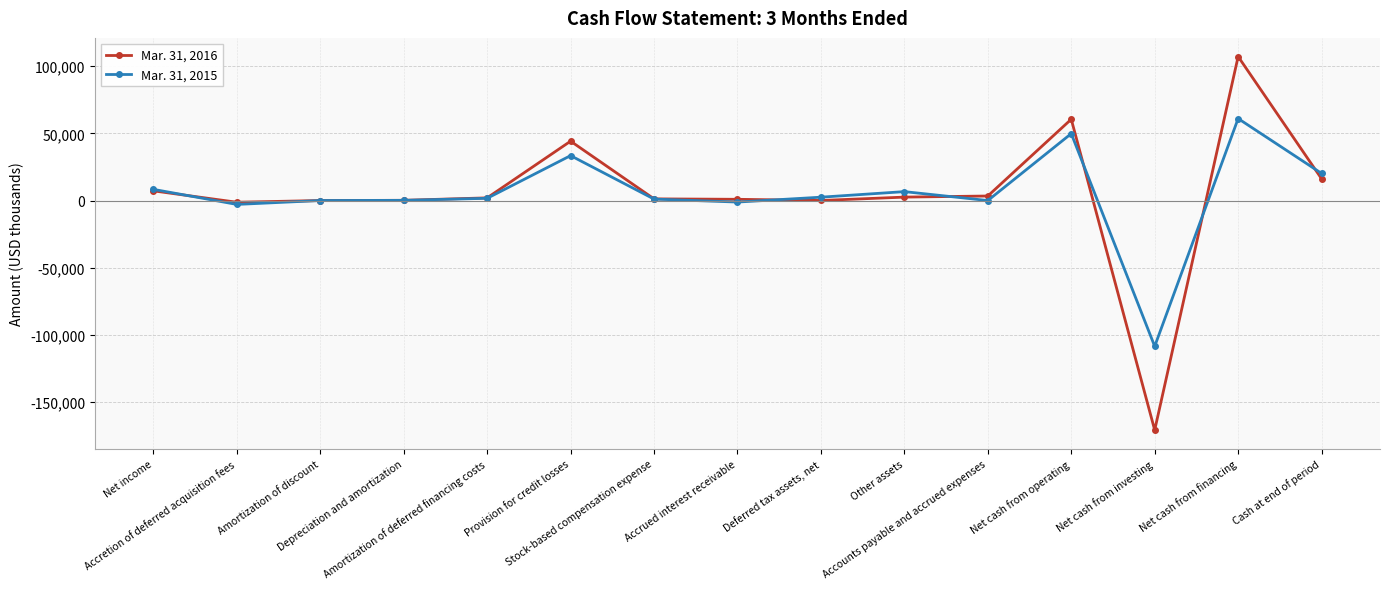

What is the greatest value displayed?

107171